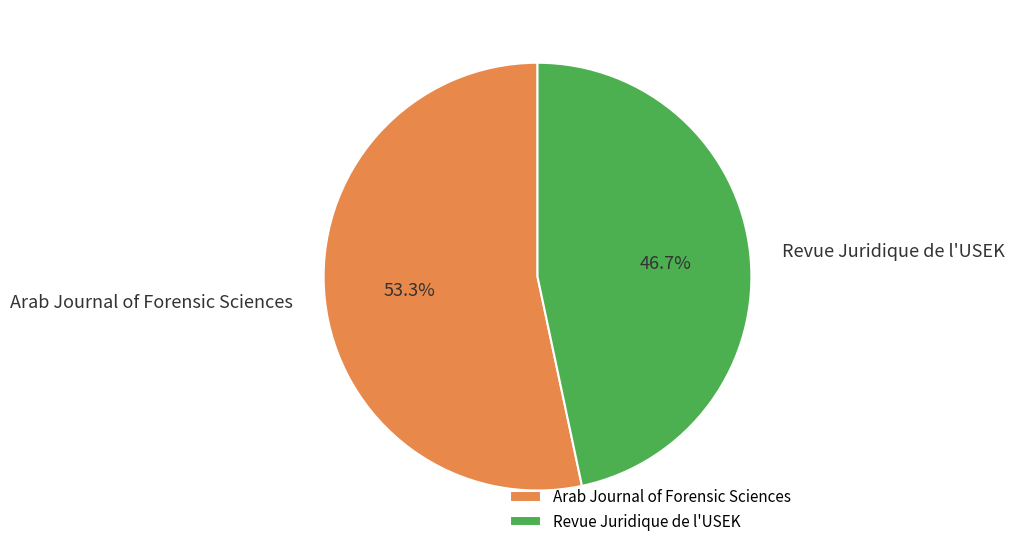

Is there a majority slice in this chart?

Yes